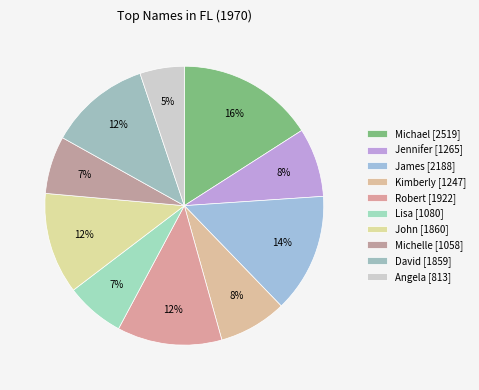

Do Kimberly and David together represent more than half of the pie?

No